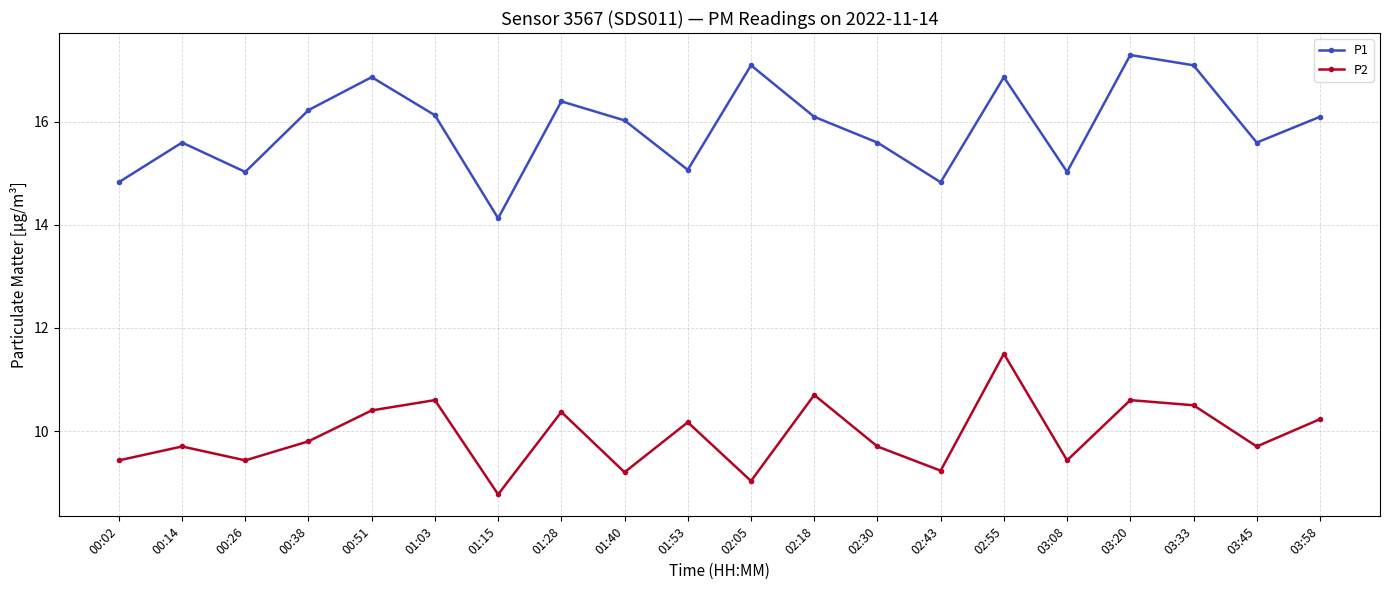

Reading right to left, list all the values displayed in this chart.

P1: 16.1	15.6	17.1	17.3	15.0	16.9	14.8	15.6	16.1	17.1	15.1	16.0	16.4	14.1	16.1	16.9	16.2	15.0	15.6	14.8
P2: 10.2	9.7	10.5	10.6	9.4	11.5	9.2	9.7	10.7	9.0	10.2	9.2	10.4	8.8	10.6	10.4	9.8	9.4	9.7	9.4